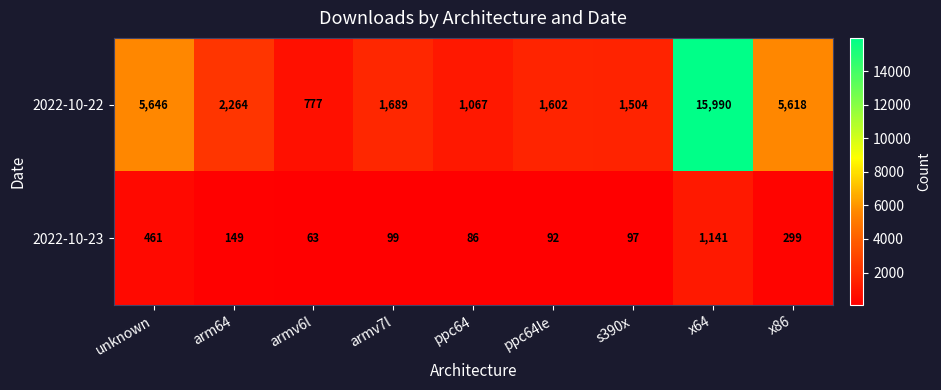

What is the sum of the 2022-10-22 values at x64 and armv7l?

17679